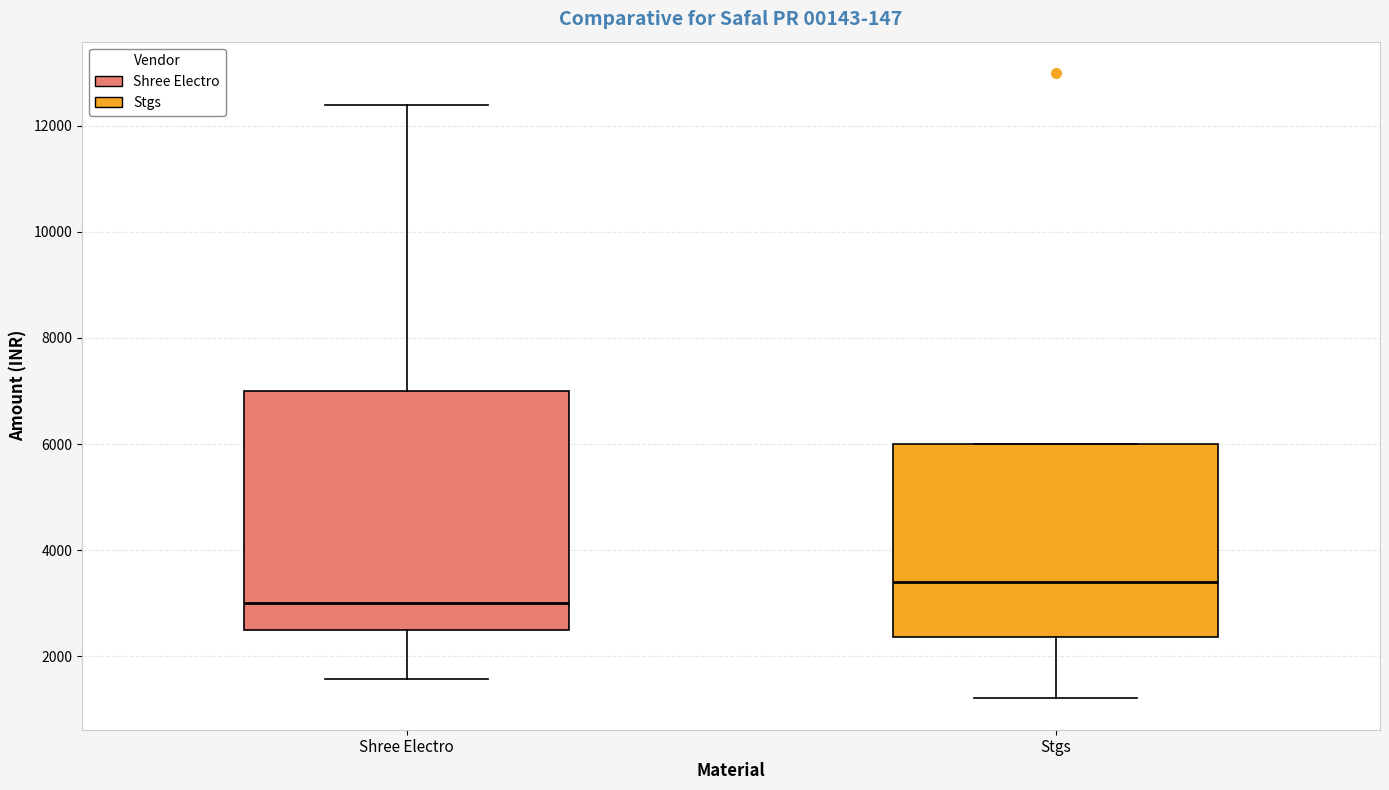

Where is the upper edge of the box for Shree Electro on the y-axis? The values are not printed on the chart, so give them approximately, as read against the axis.

7000